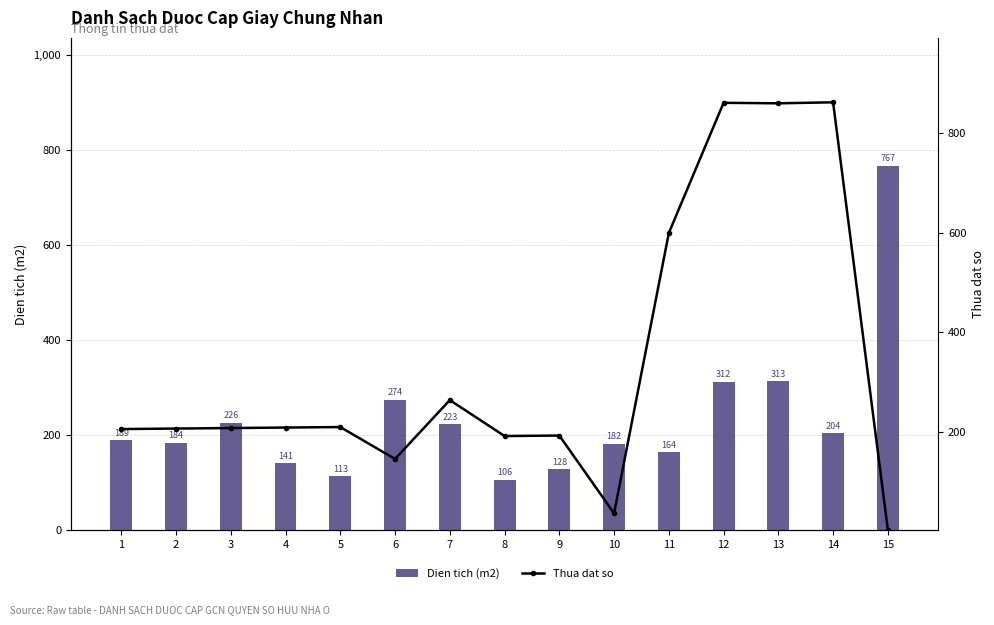

At which label does Thua dat so reach its peak?

14